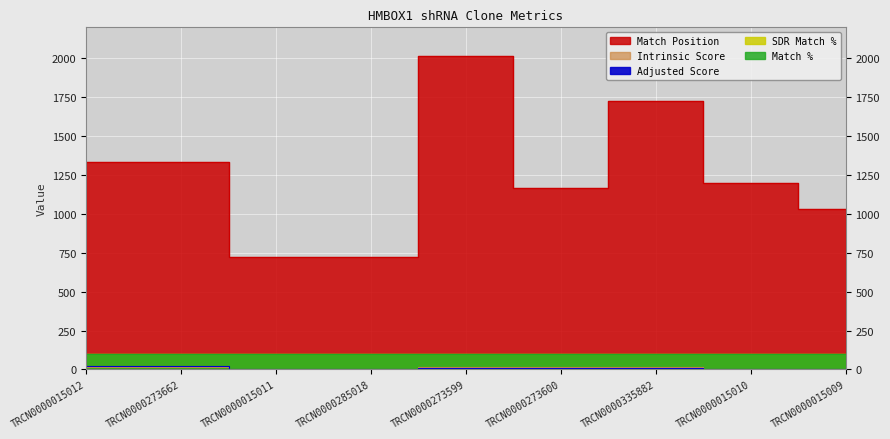

What is the maximum value shown in the chart?

2014.0